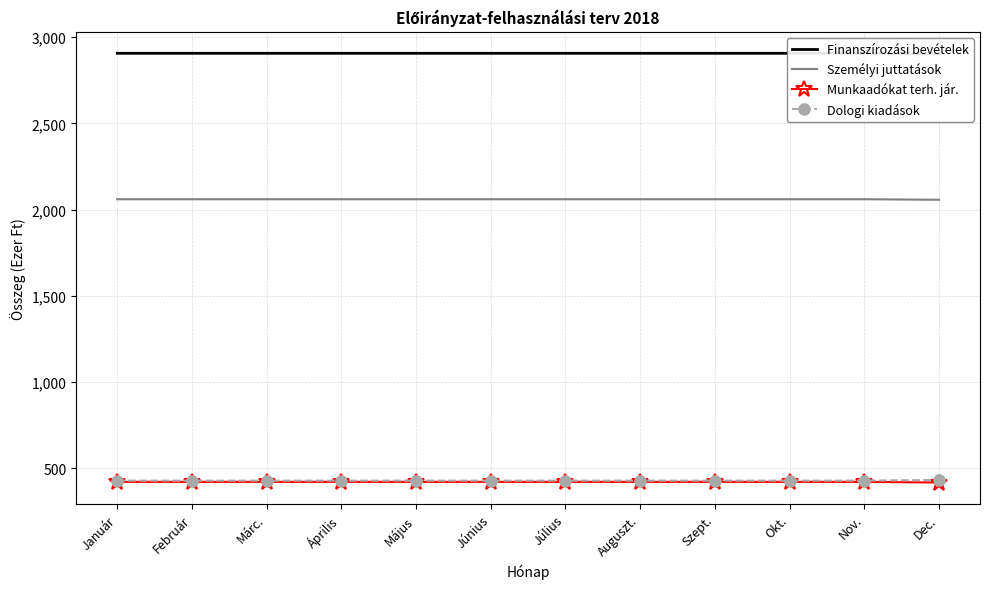

Which series has the largest total across all categories?

Finanszírozási bevételek